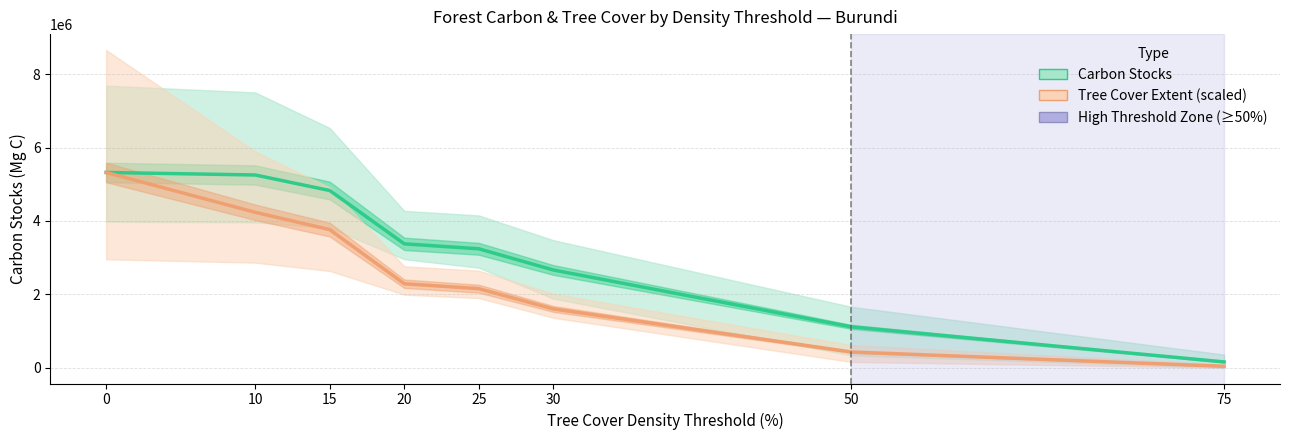

Reading left to right, extract all data points from this chart.

Carbon Stocks (mean): 5320167.8	5251539.0	4828317.2	3374539.0	3239283.8	2661426.5	1111243.0	155321.8
Tree Cover Extent (scaled mean): 5320167.8	4234090.0	3761918.0	2287147.9	2152108.3	1599691.4	425615.1	36536.8